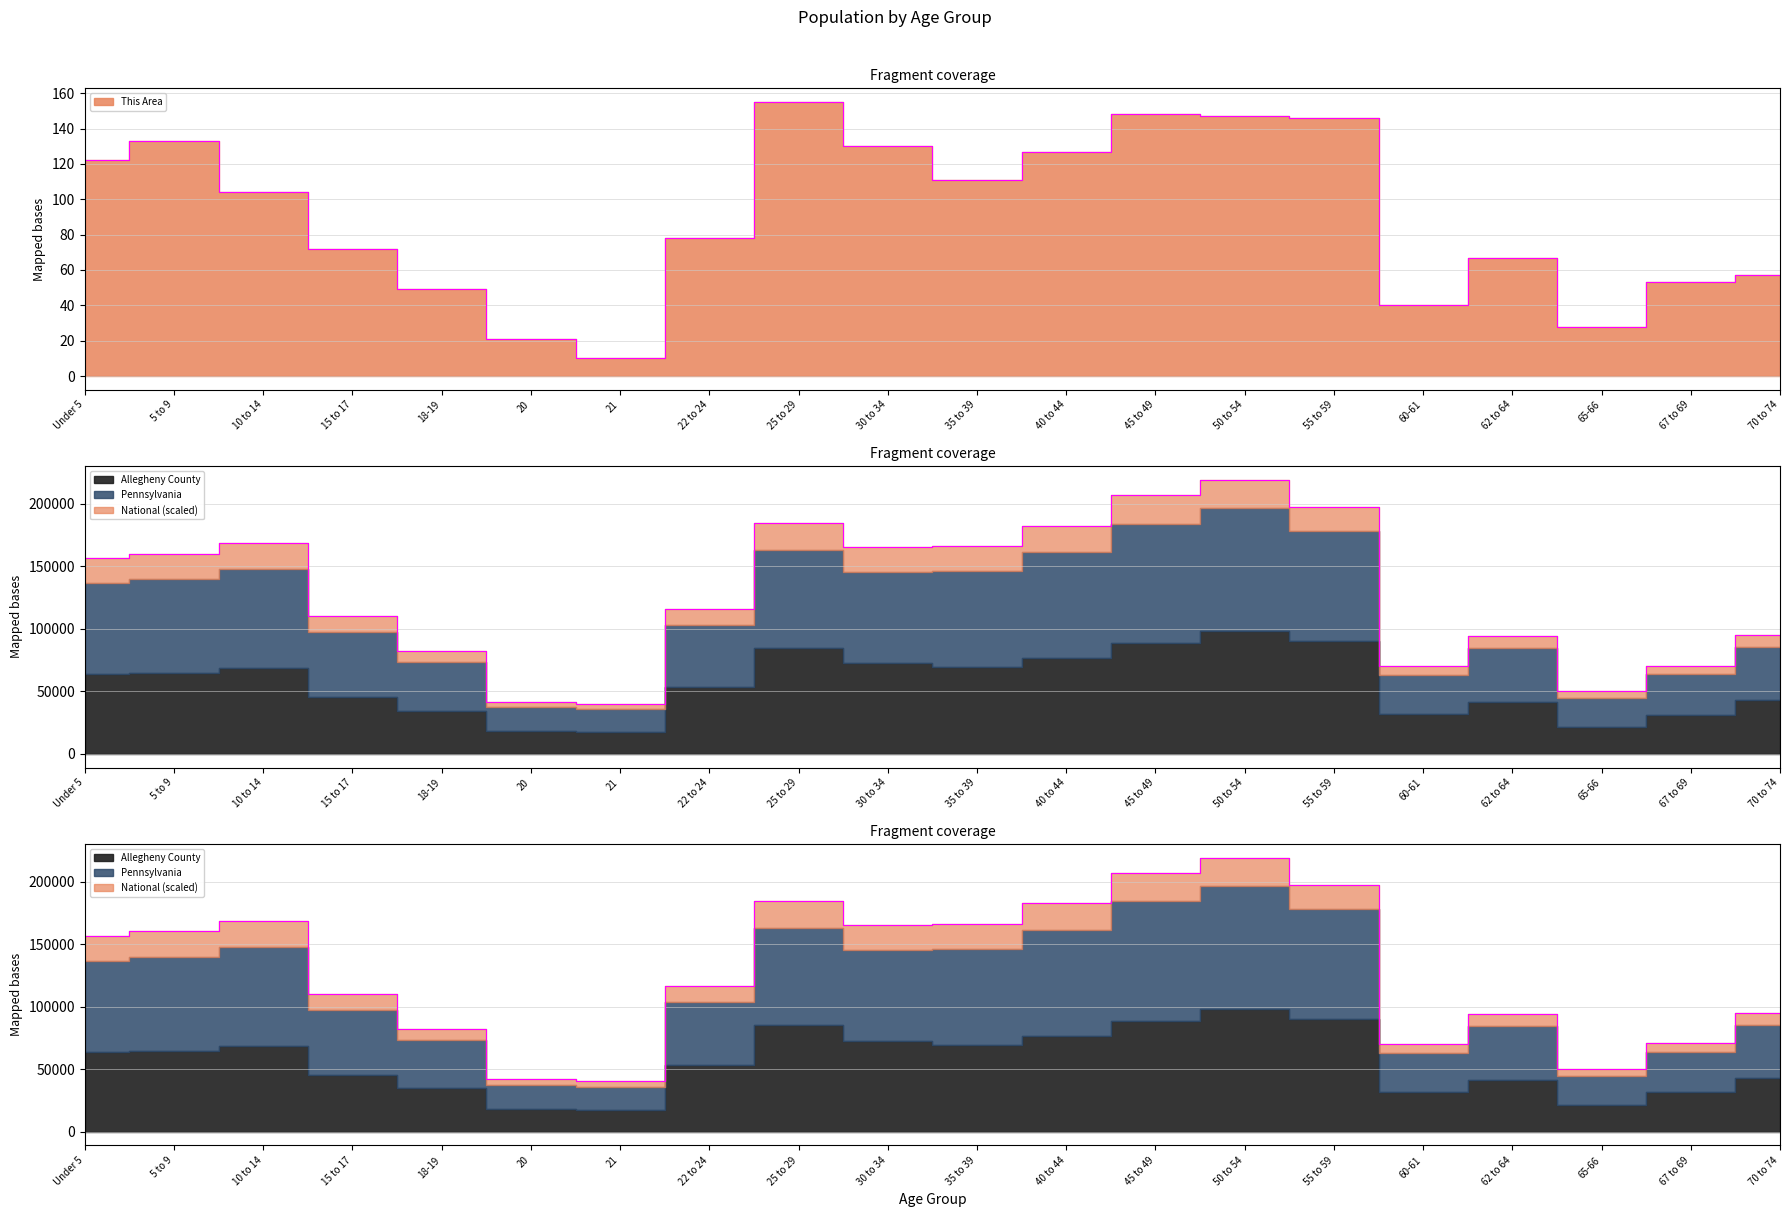

Is it true that This Area equals 155.0 at 25 to 29?

True